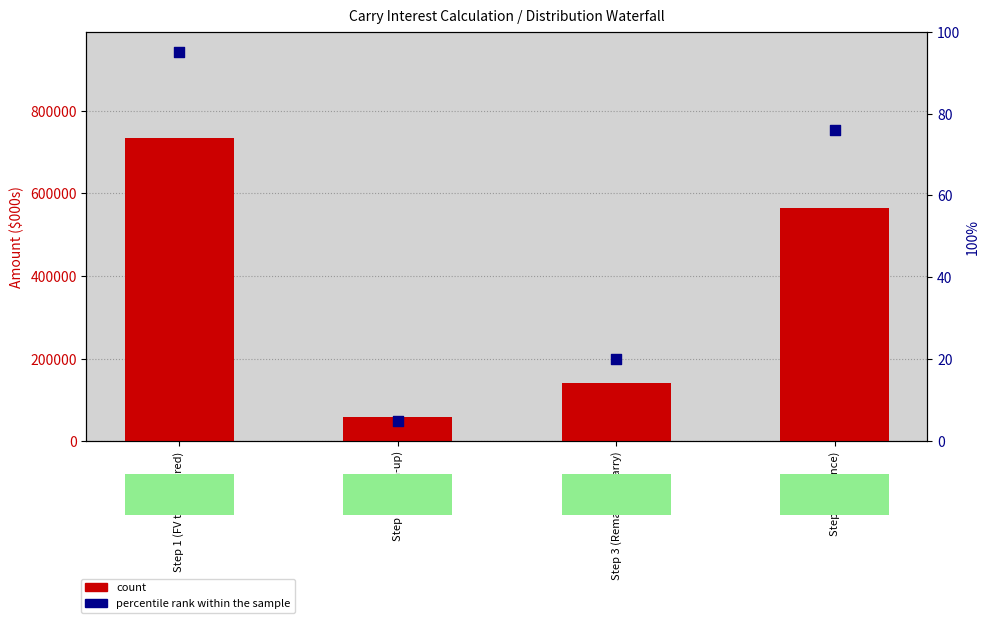

At which category is the sum across all series the highest?

Step 1 (FV to Preferred)